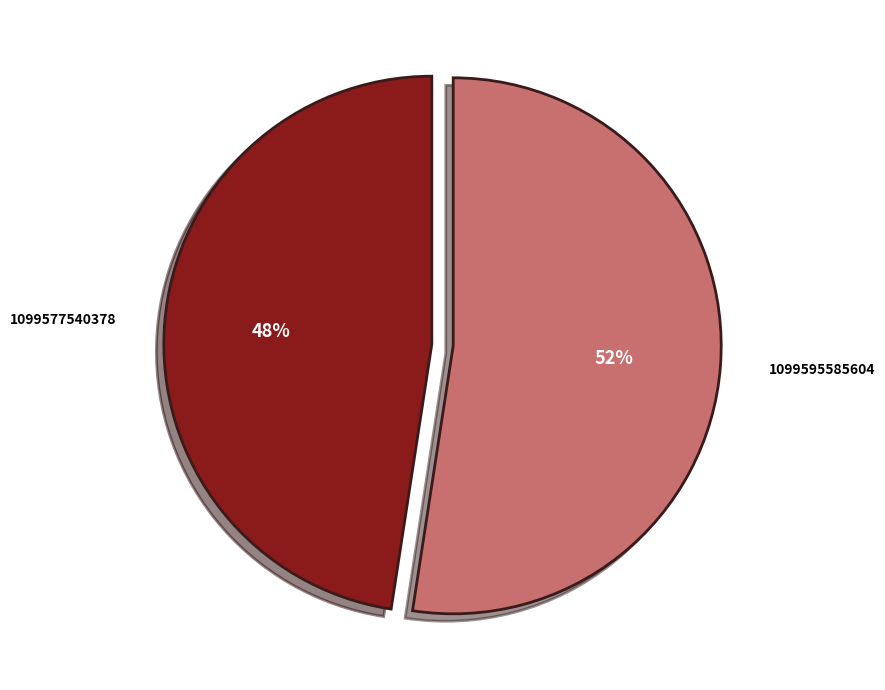

What is the largest slice in the pie chart?

1099595585604